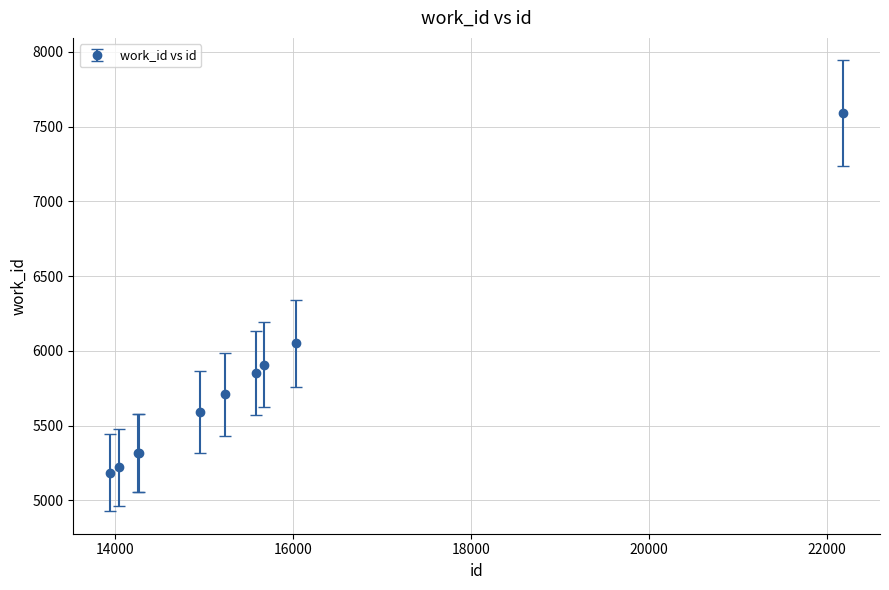

What is the average value?

5774